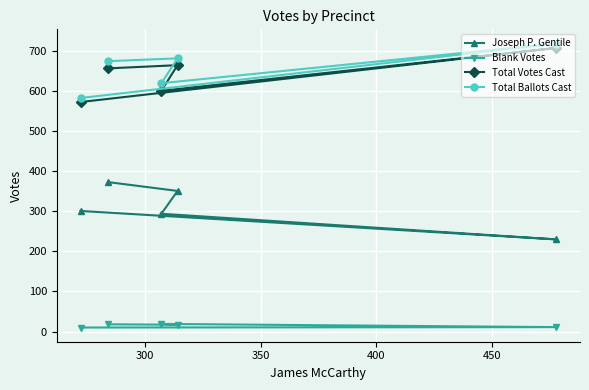

What is the maximum value shown in the chart?

719